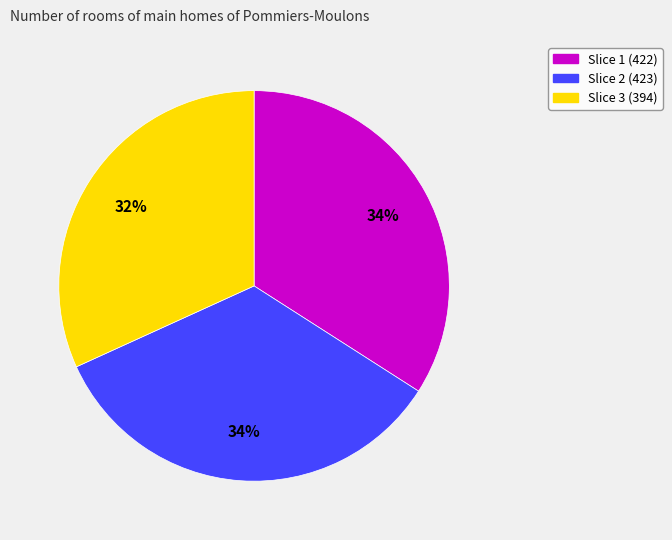

The Slice 3 (394) slice represents 26% of the pie. True or false?

False